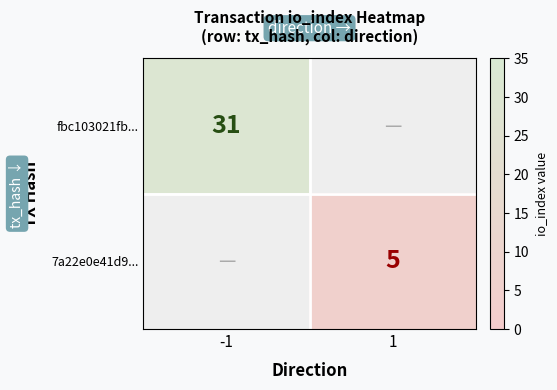

The value of 7a22e0e41d9... at 1 is 7. True or false?

False